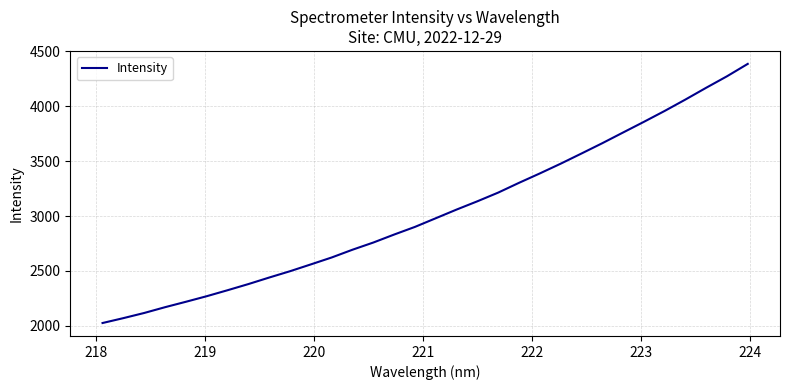

What is the maximum value shown in the chart?

4386.5